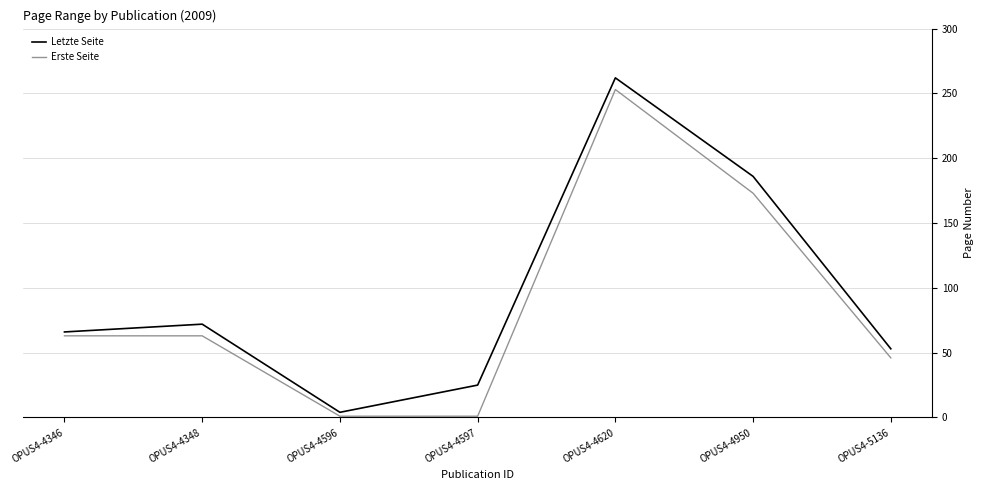

What is the smallest value displayed?

1